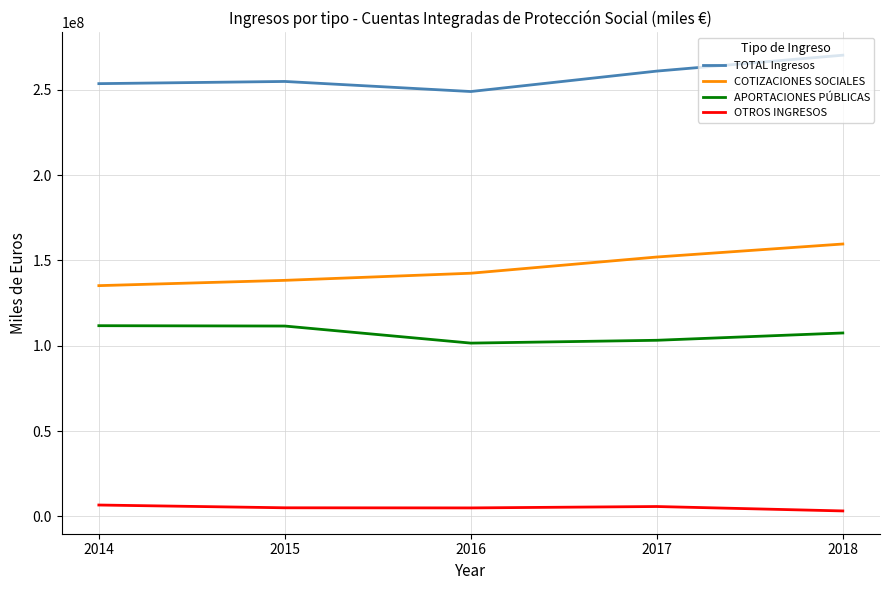

List the series in order of their overall mean, highest first.

TOTAL Ingresos, COTIZACIONES SOCIALES, APORTACIONES PÚBLICAS, OTROS INGRESOS